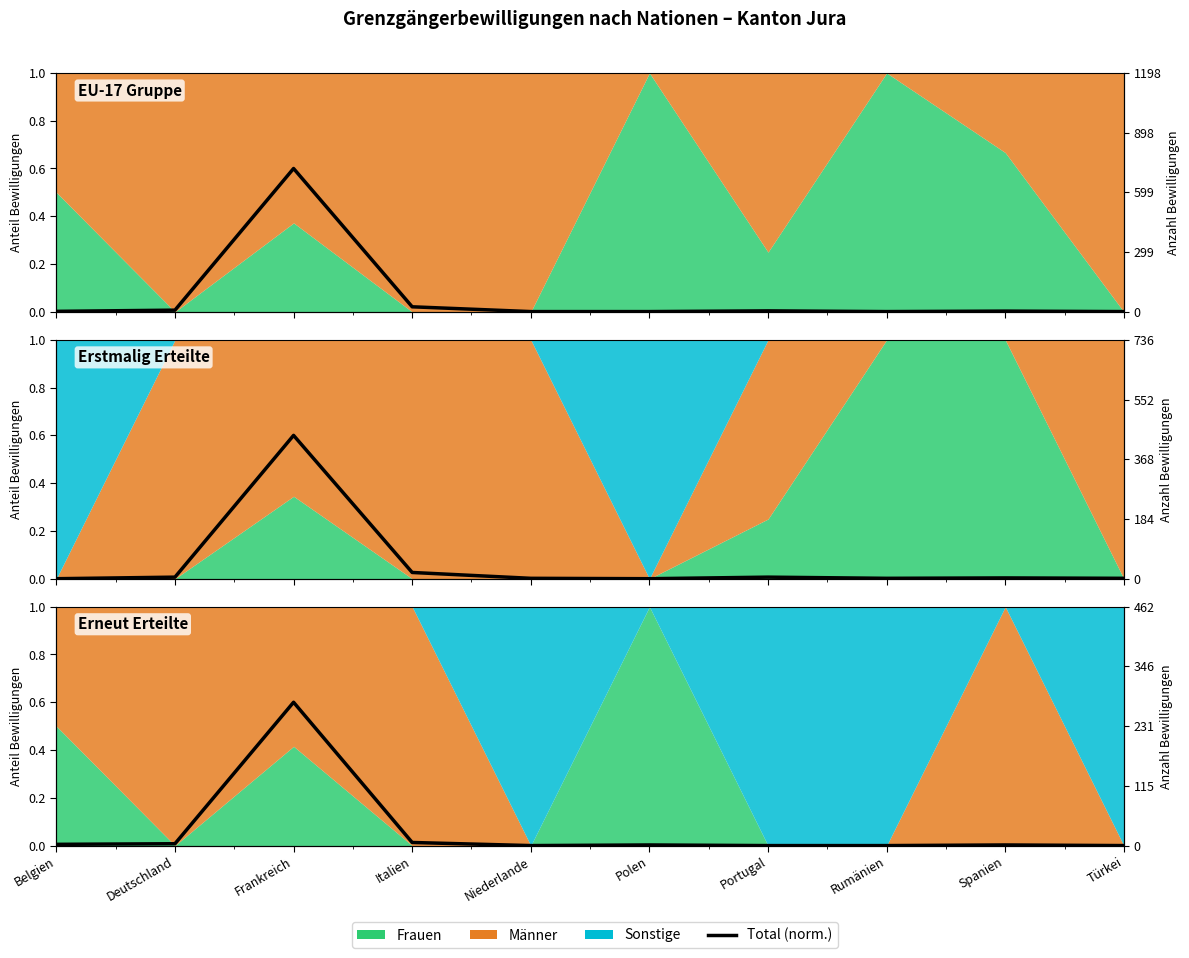

Reading right to left, list all the values displayed in this chart.

0.0	0.0	0.0	0.0	0.0	0.0	0.0	0.6	0.0	0.0